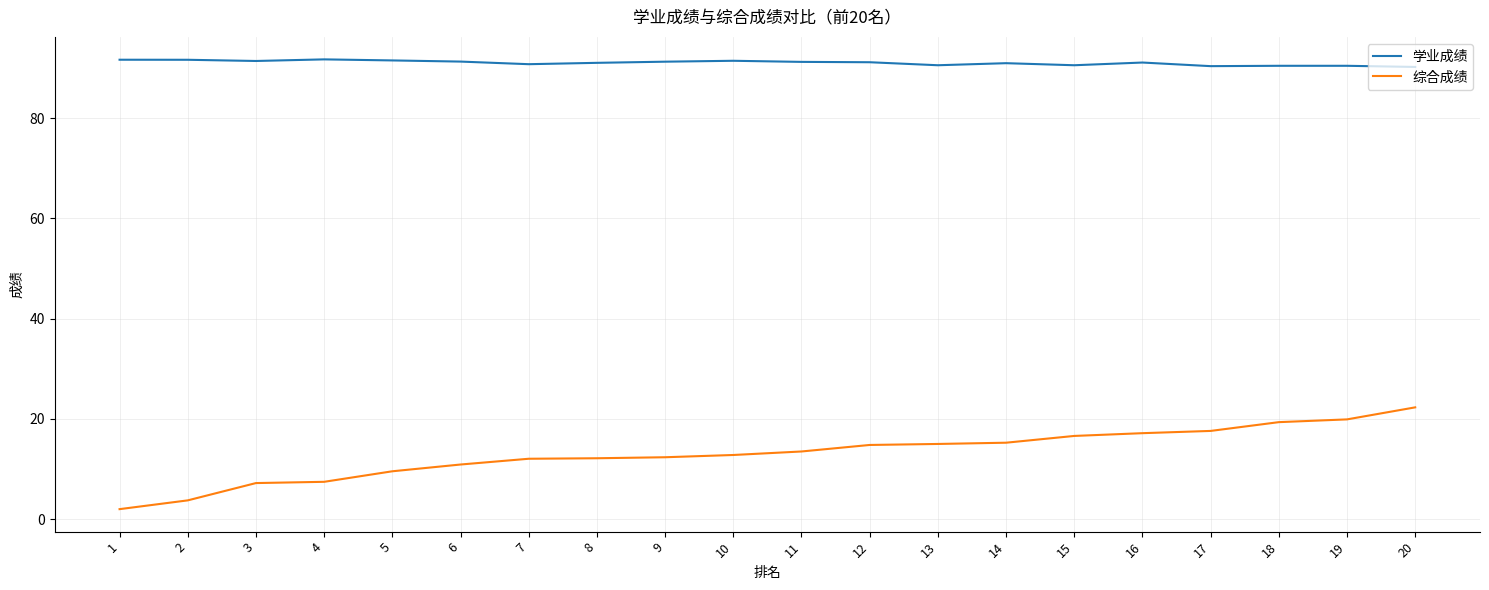

The 综合成绩 series shows 29.6 at 19. True or false?

False